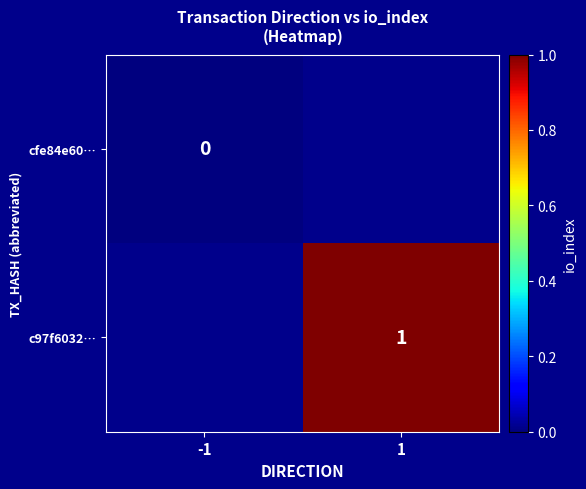

Is it true that c97f6032… equals 1.0 at 1?

True